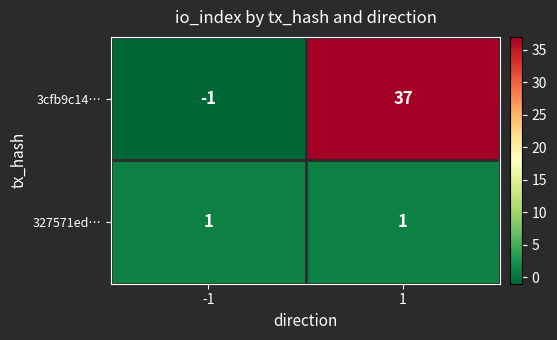

Reading right to left, list all the values displayed in this chart.

3cfb9c14…: 37	-1
327571ed…: 1	1